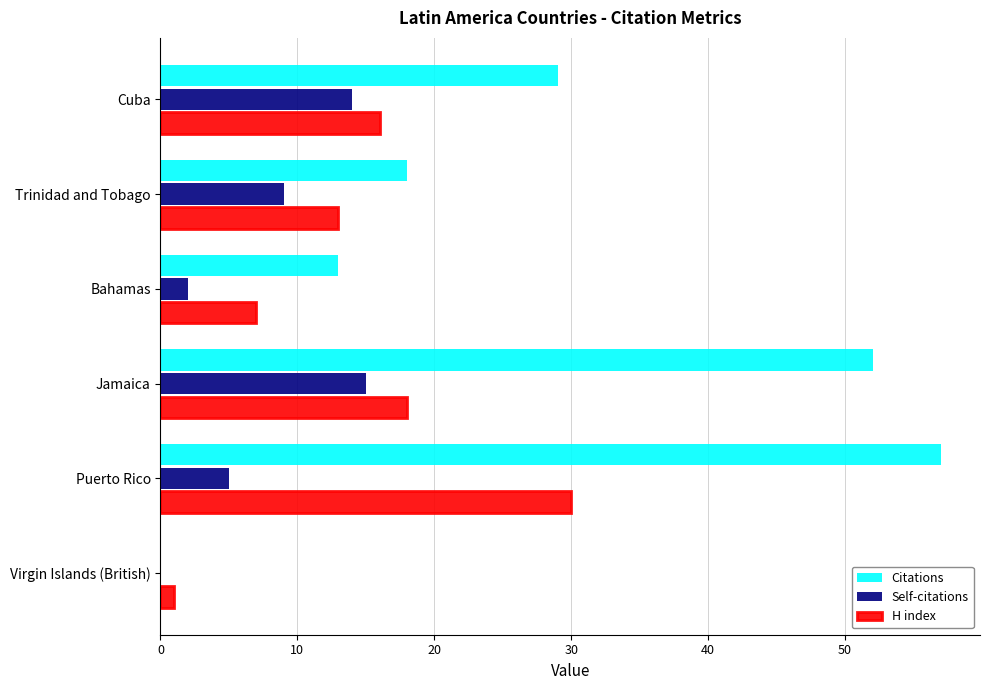

At which category does the chart reach its peak across all series?

Puerto Rico